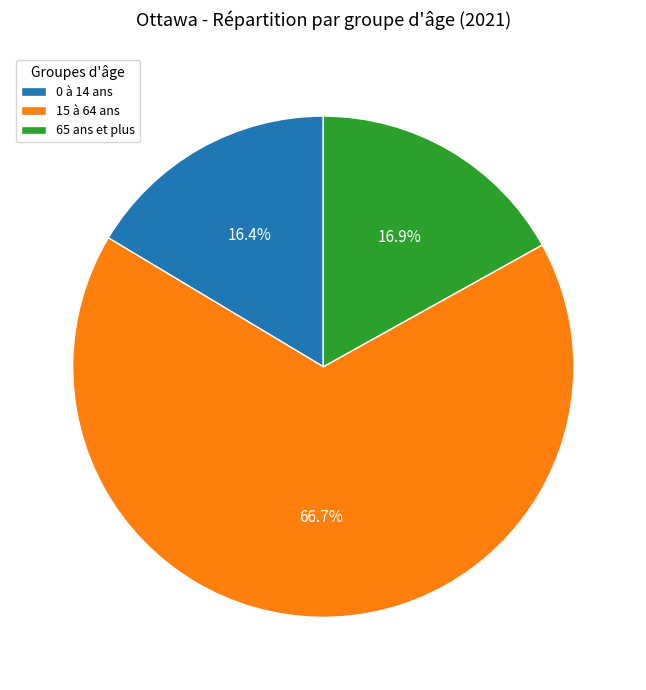

How many slices are in this pie chart?

3